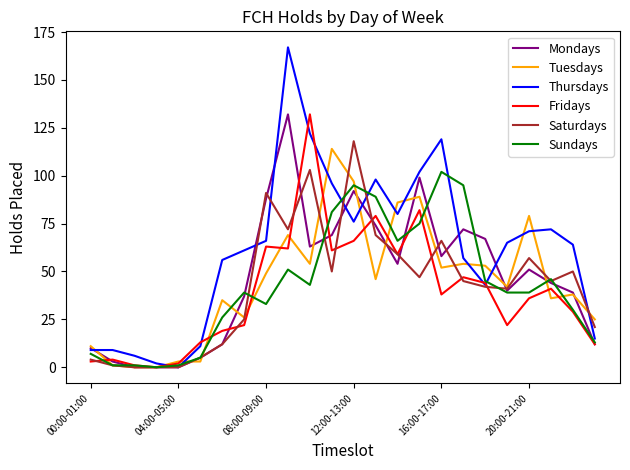

Which series ends up on top after the final intersection of Tuesdays and Thursdays?

Tuesdays